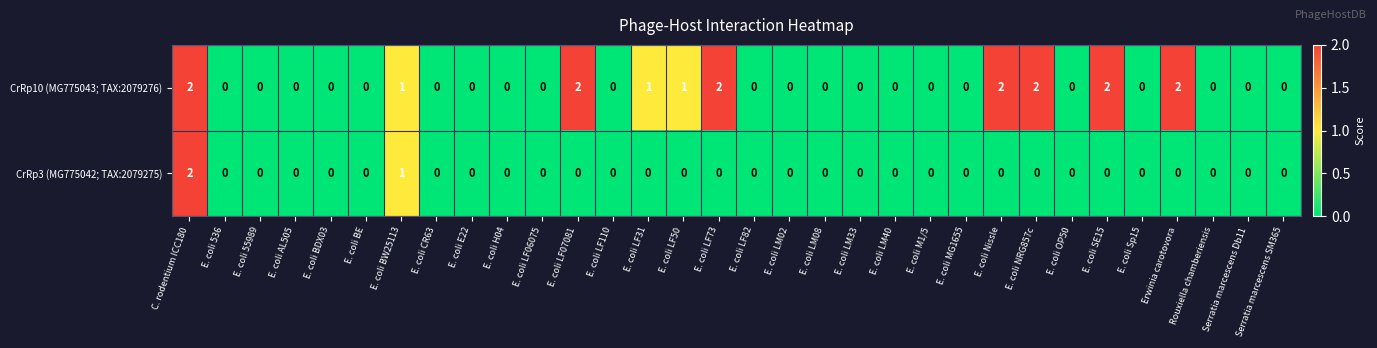

How many distinct data groups are displayed?

2